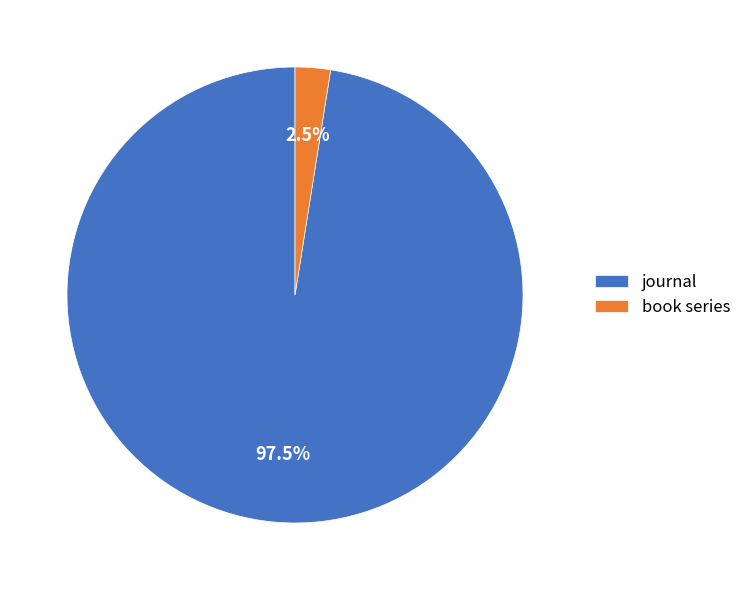

Is there any slice that represents more than half of the pie?

Yes